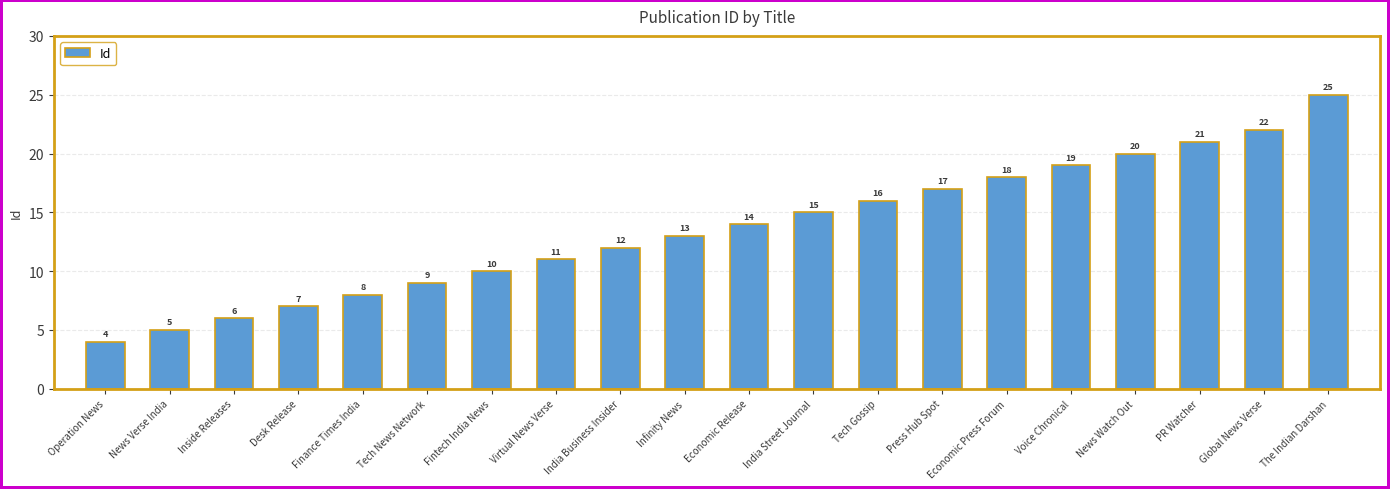

Reading right to left, transcribe all the data shown in this chart.

25	22	21	20	19	18	17	16	15	14	13	12	11	10	9	8	7	6	5	4